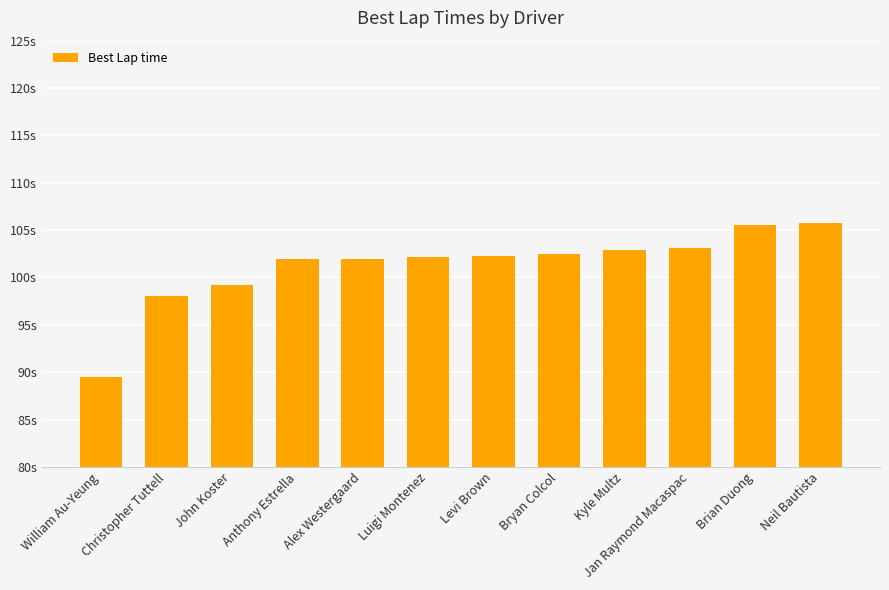

Rank the categories by value from lowest to highest.

William Au-Yeung, Christopher Tuttell, John Koster, Anthony Estrella, Alex Westergaard, Luigi Montenez, Levi Brown, Bryan Colcol, Kyle Multz, Jan Raymond Macaspac, Brian Duong, Neil Bautista